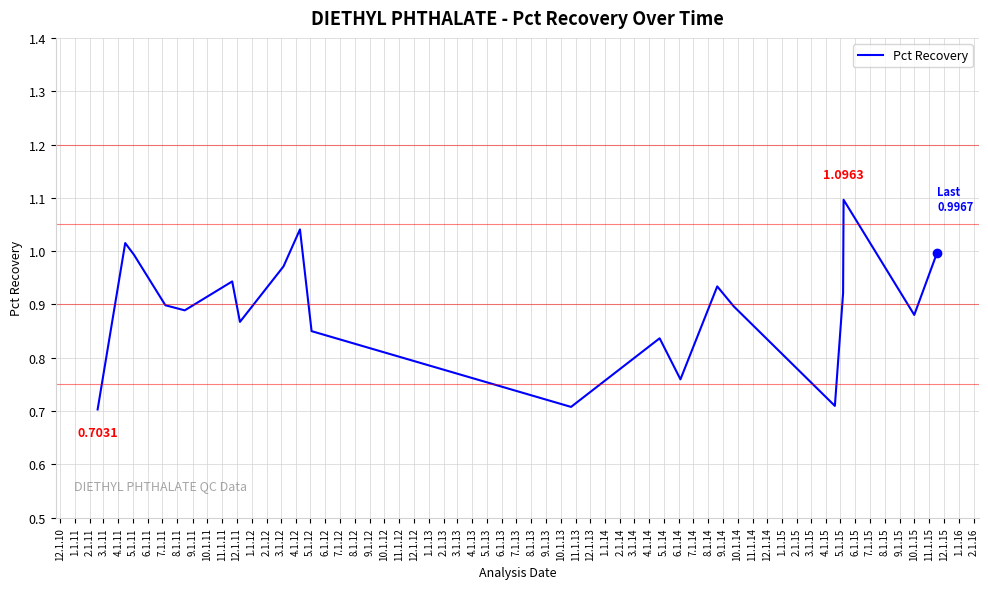

What is the maximum value shown in the chart?

1.1